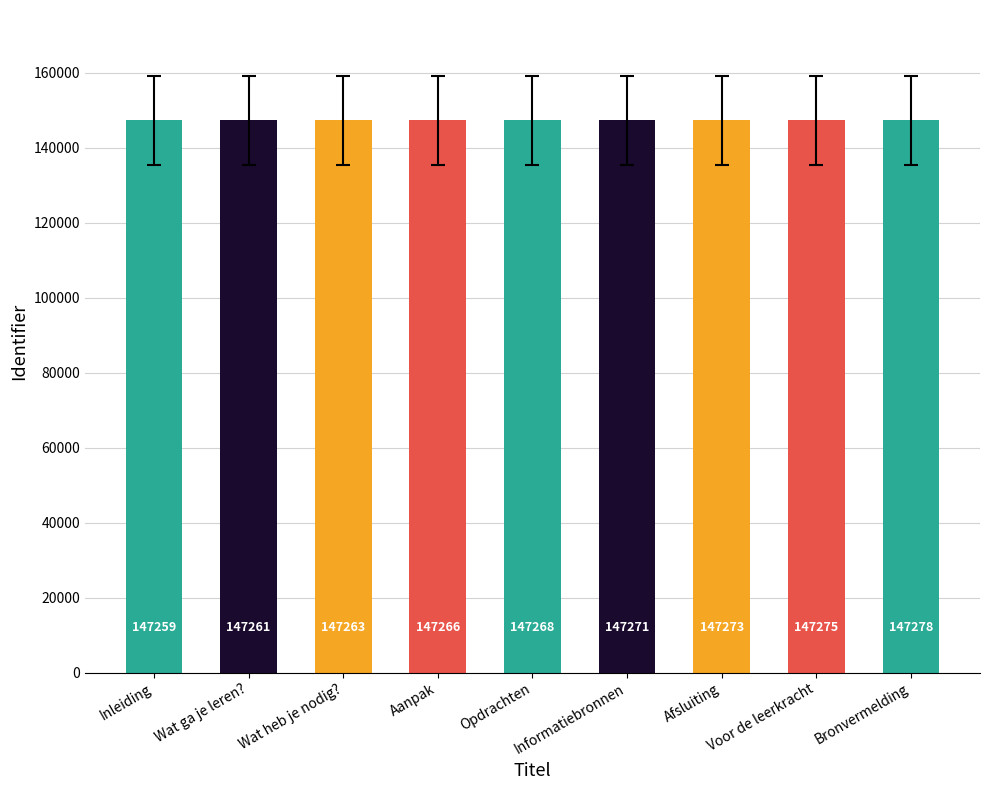

True or false: the data shows 147261 at Wat ga je leren?.

True